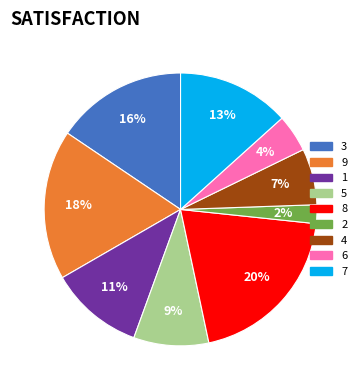

Which slice is the largest?

8